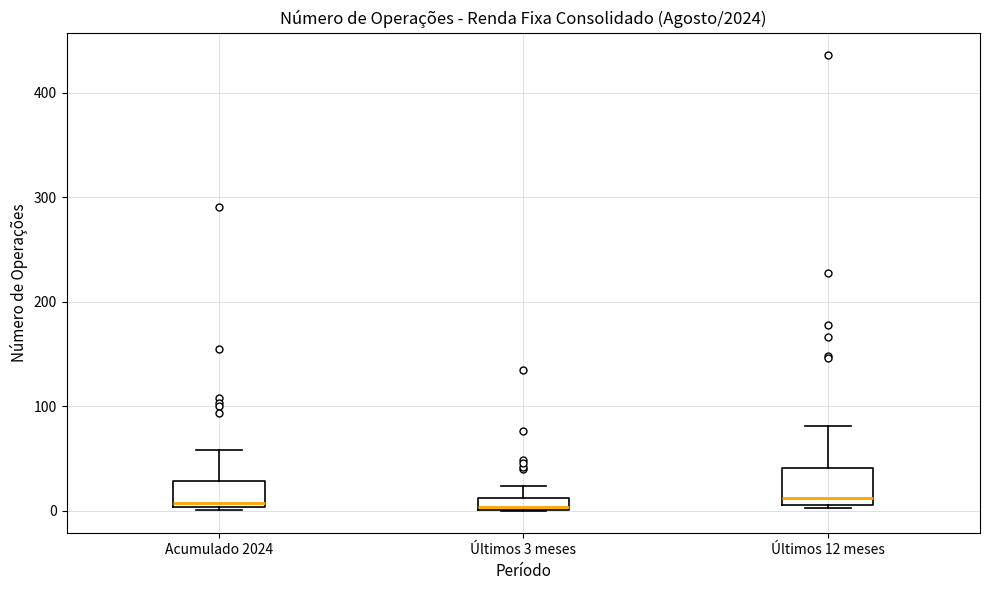

Where is the lower edge of the box for Acumulado 2024 on the y-axis? The values are not printed on the chart, so give them approximately, as read against the axis.

0